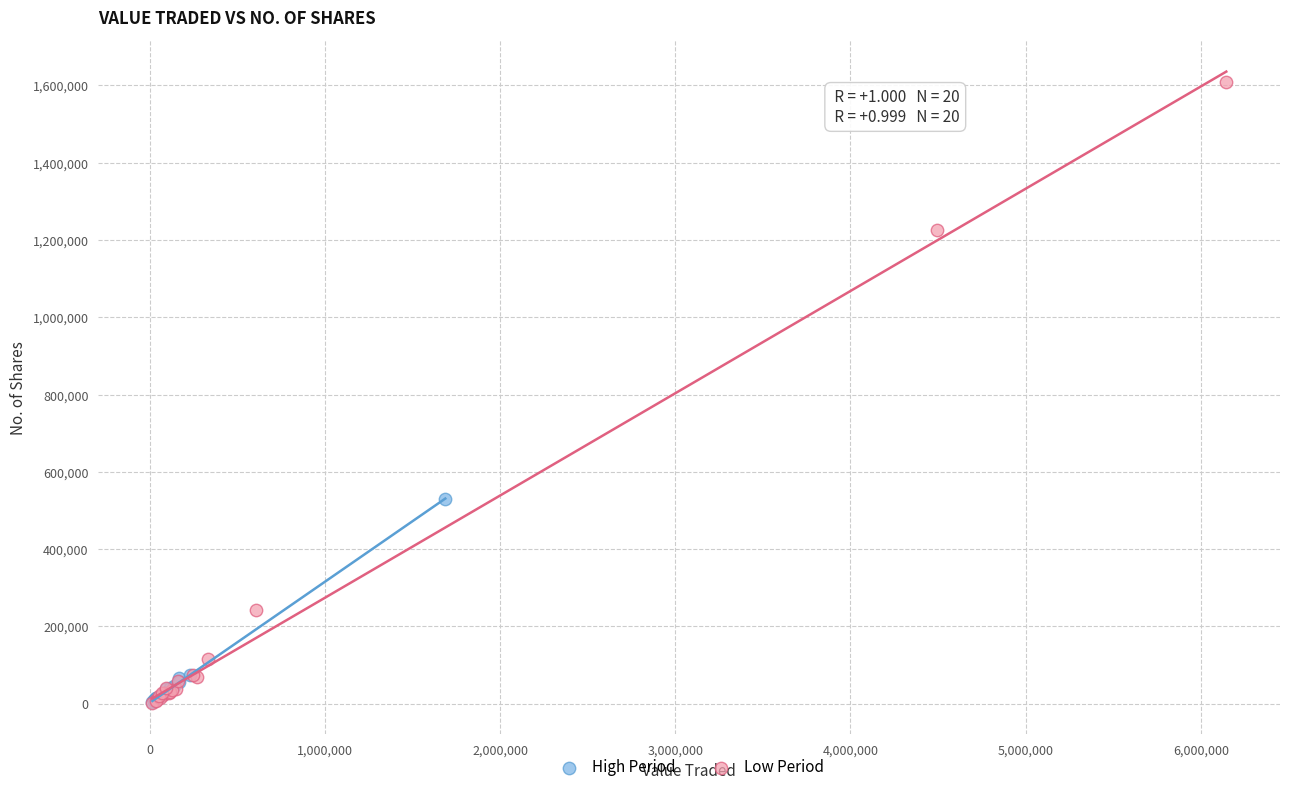

Which series contains the highest Y value?

Low Period